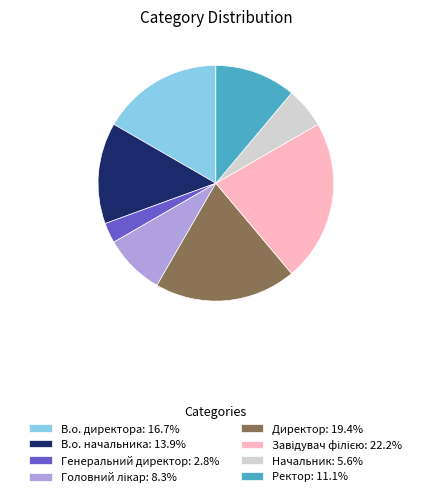

Is there a majority slice in this chart?

No